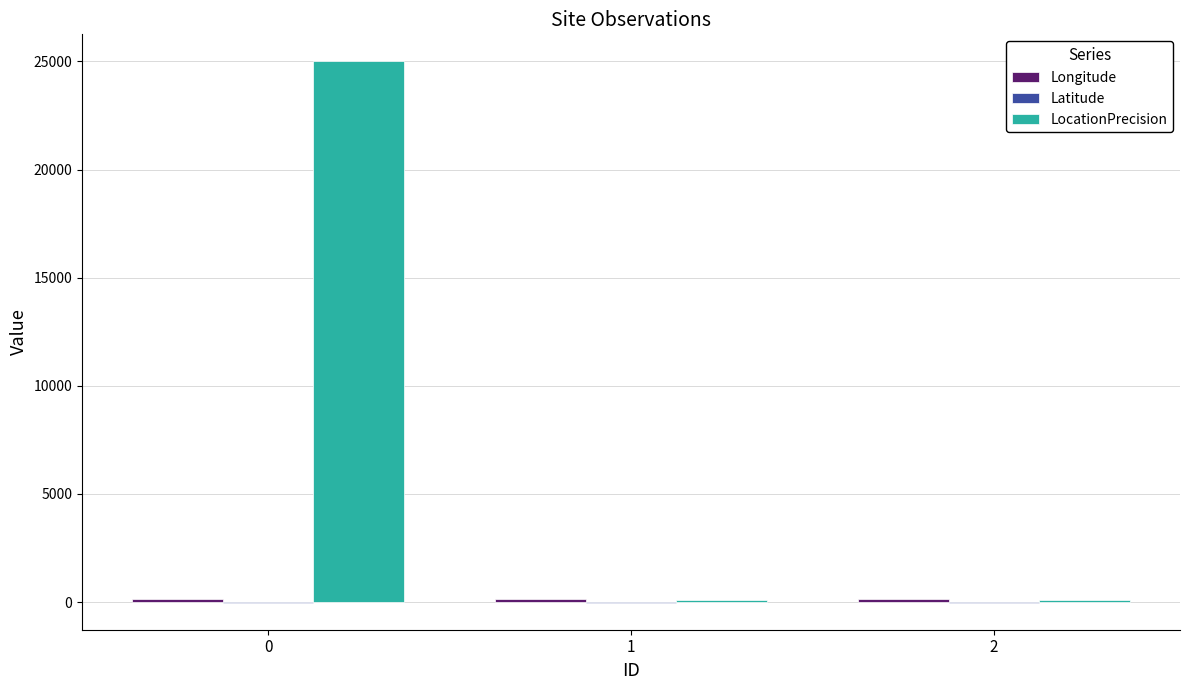

What is the maximum value shown in the chart?

25000.0